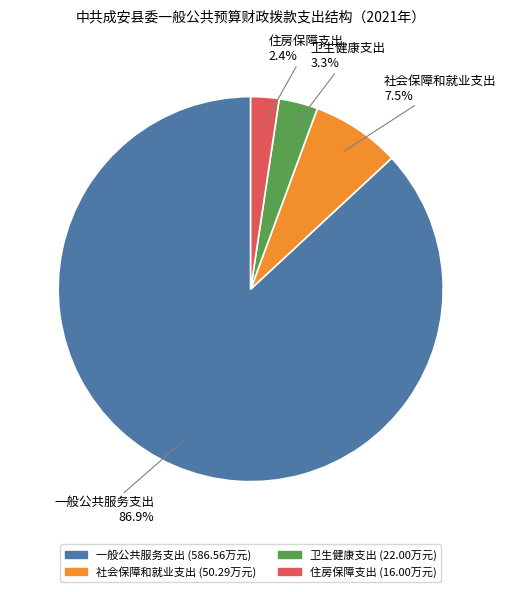

What is the smallest slice in the pie chart?

住房保障支出